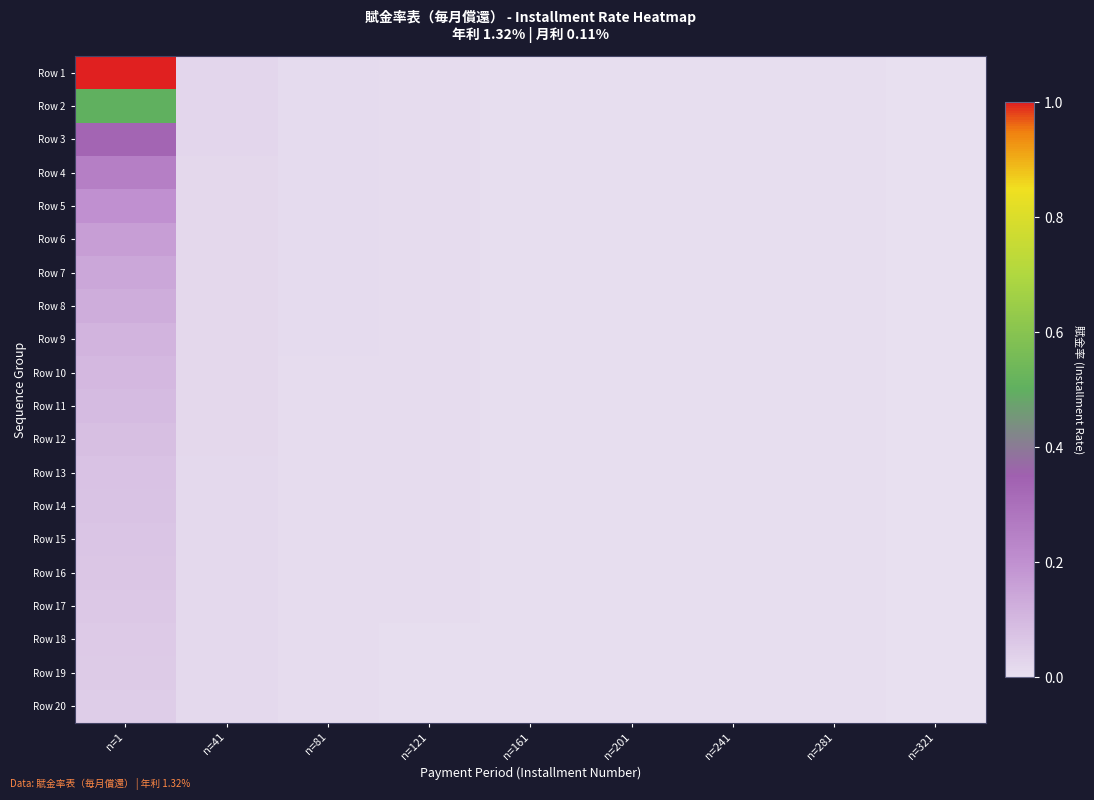

Between n=241 and n=281, which is larger?

n=241